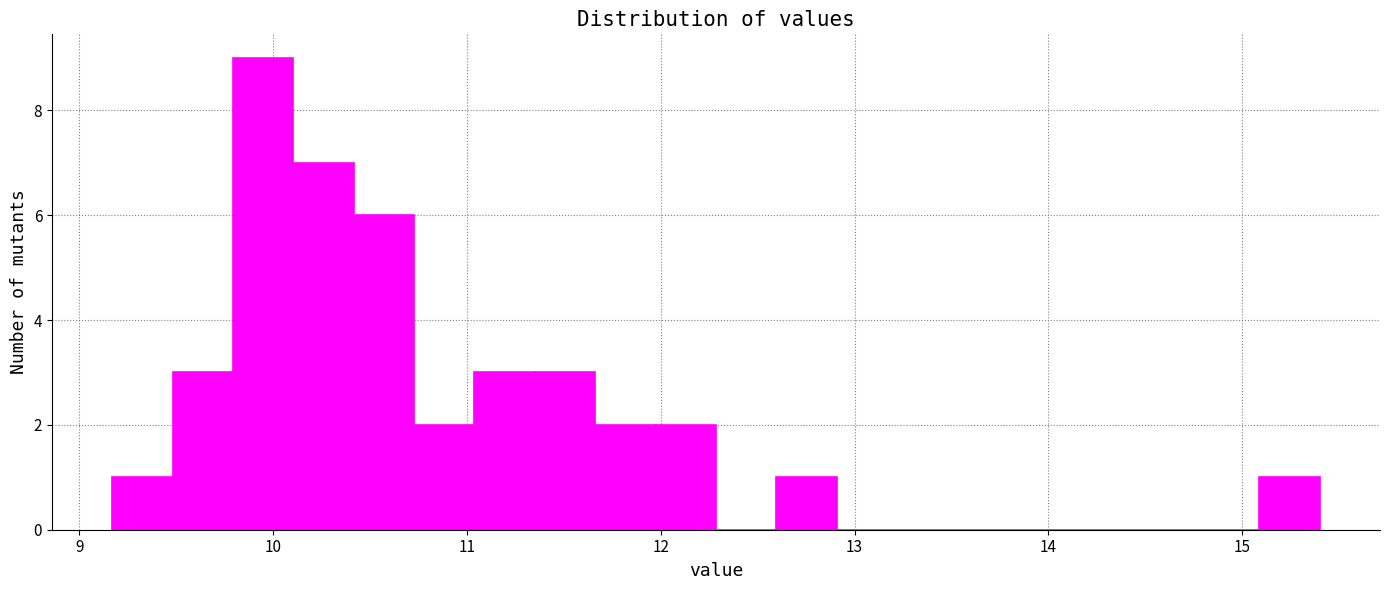

Read against the x-axis, roughly where is the centre of the tallest bar?

9.9